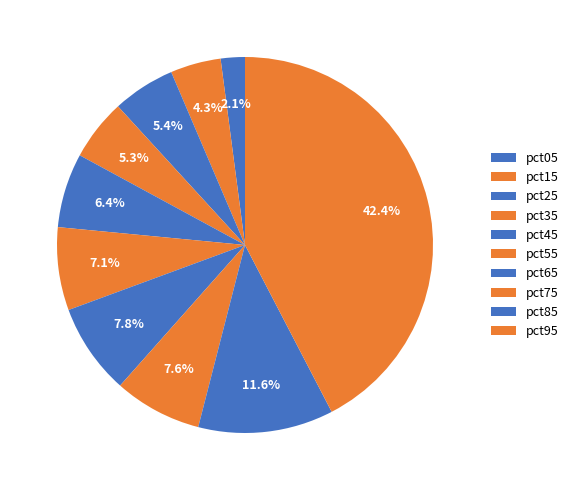

How much of the chart is everything except pct55?

92.9%